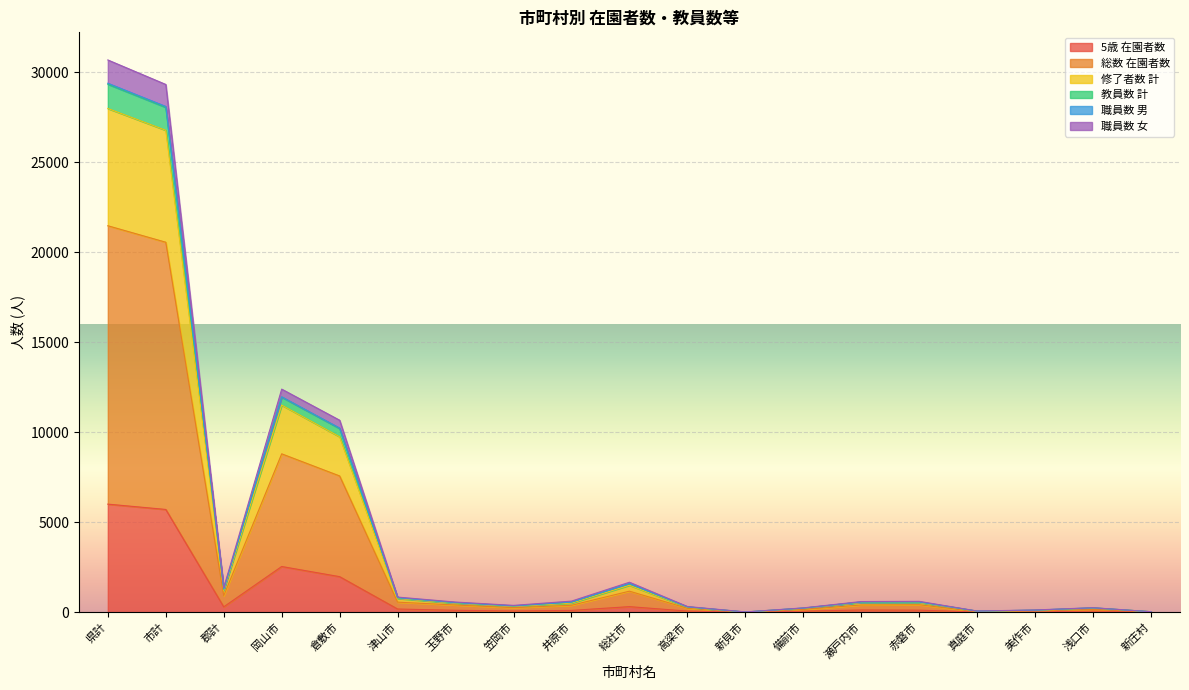

What are all the series names shown in the legend?

5歳 在園者数, 総数 在園者数, 修了者数 計, 教員数 計, 職員数 男, 職員数 女